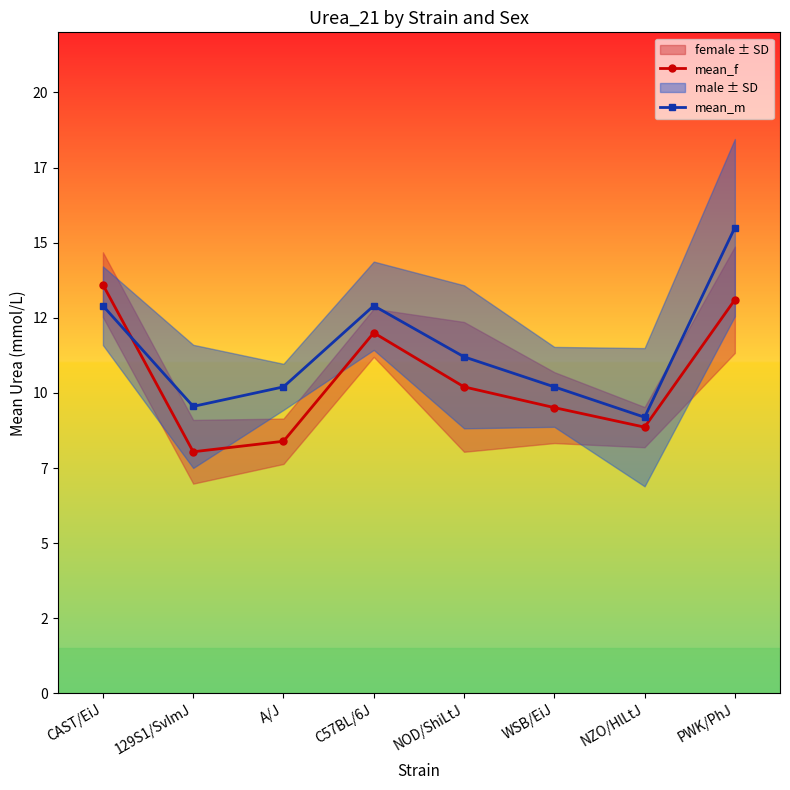

Reading left to right, what are all the values shown in this chart?

mean_f: 13.6	8.0	8.4	12.0	10.2	9.5	8.9	13.1
mean_m: 12.9	9.6	10.2	12.9	11.2	10.2	9.2	15.5